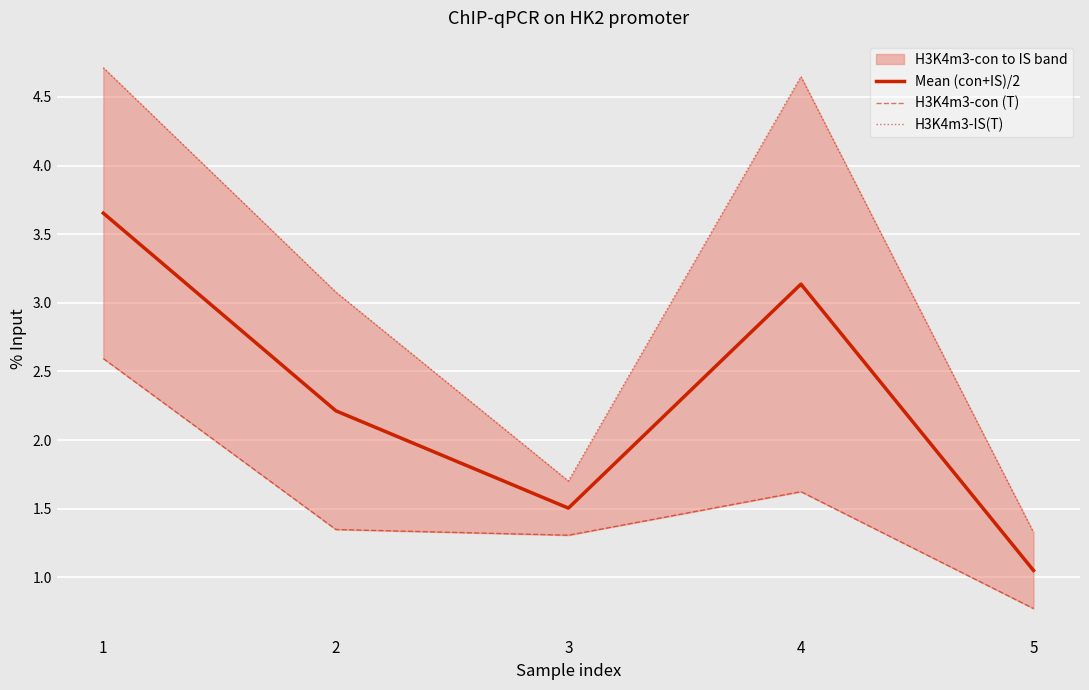

What is the greatest value displayed?

4.7